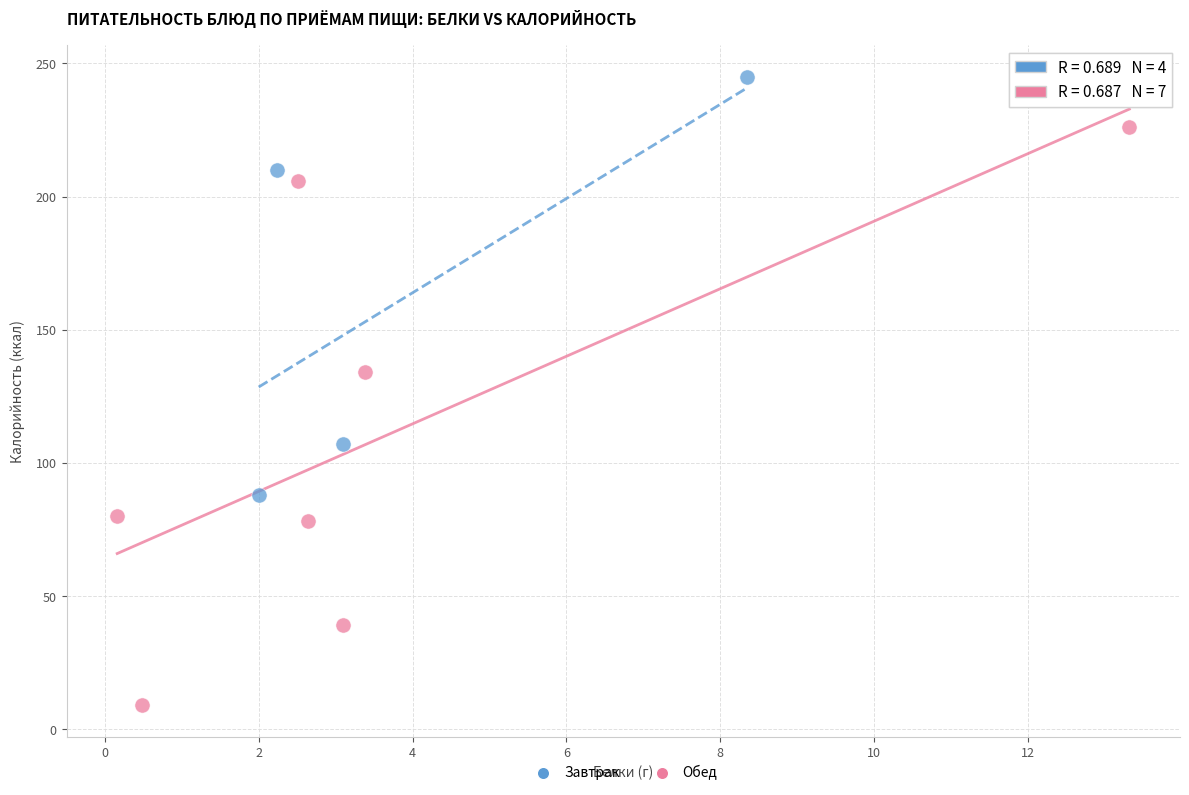

Which series contains the highest Y value?

Завтрак